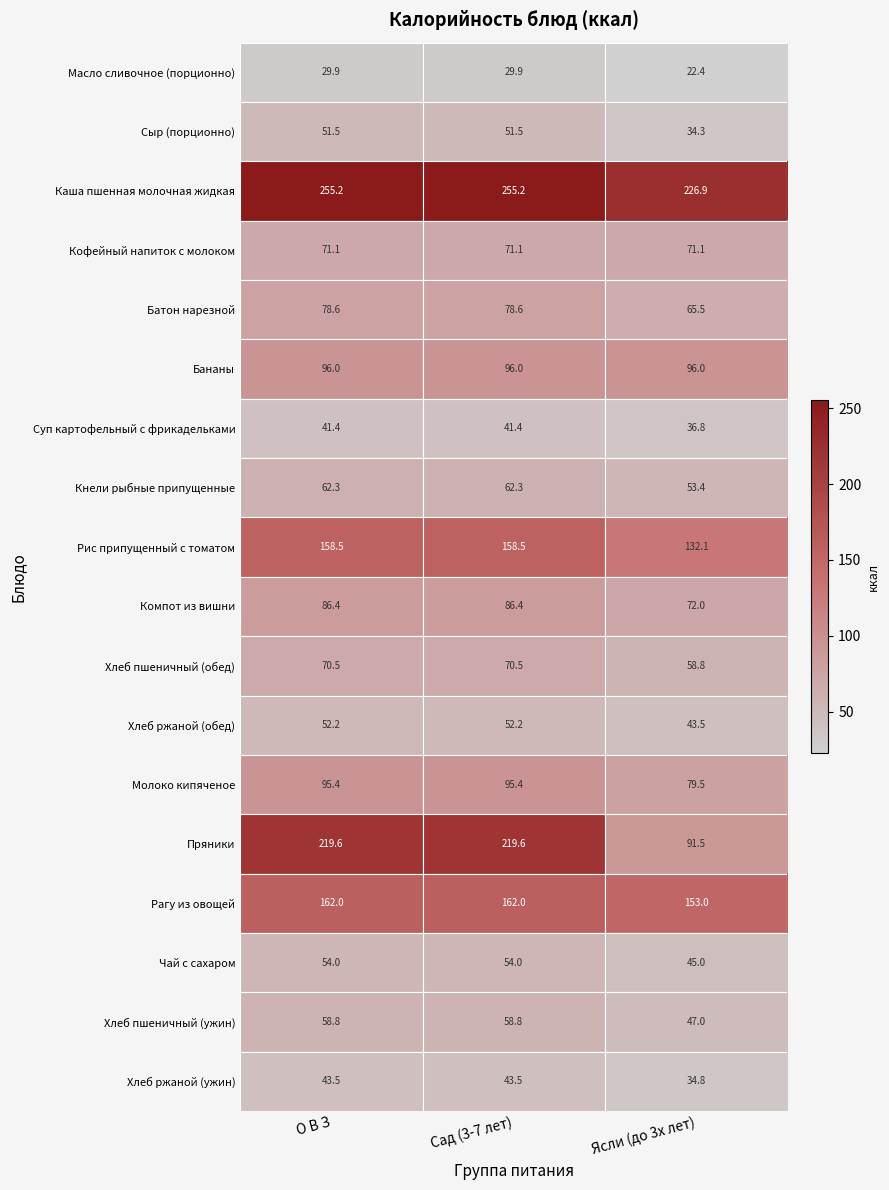

What is the greatest value displayed?

255.2